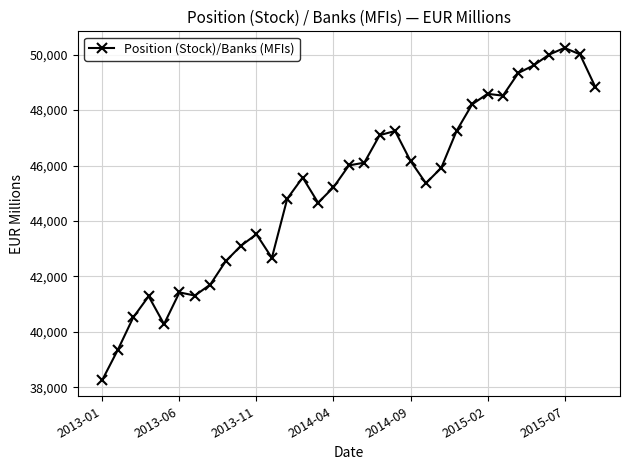

What is the maximum value shown in the chart?

50240